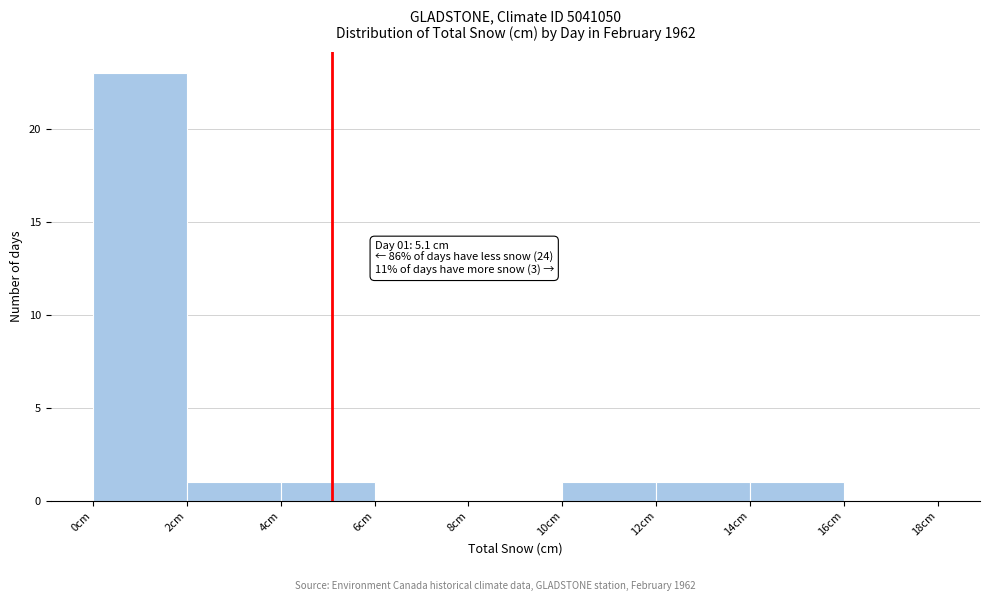

Which range on the x-axis has the tallest bar?

0 to 2